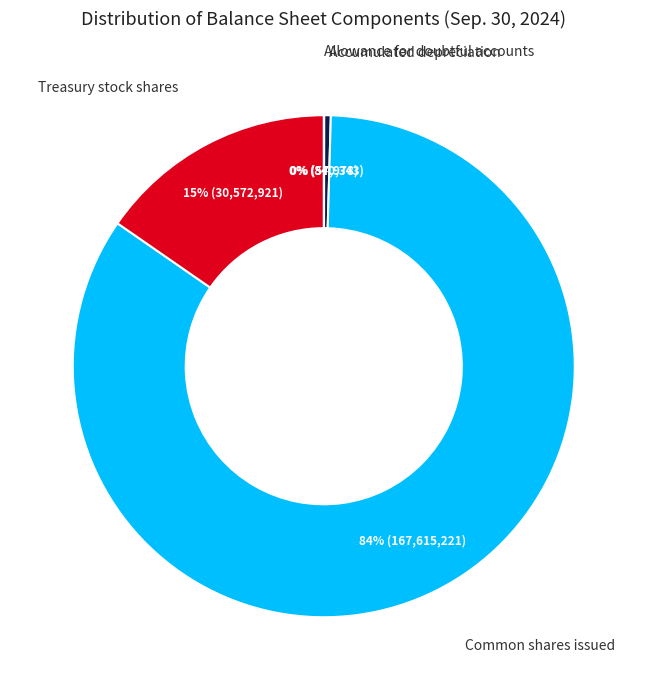

To the nearest percent, what is the average slice percentage?

25%